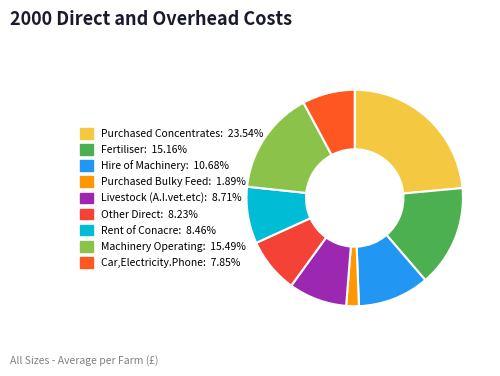

Rank the categories by value from highest to lowest.

Purchased Concentrates, Machinery Operating, Fertiliser, Hire of Machinery, Livestock (A.I.vet.etc), Rent of Conacre, Other Direct, Car,Electricity.Phone, Purchased Bulky Feed